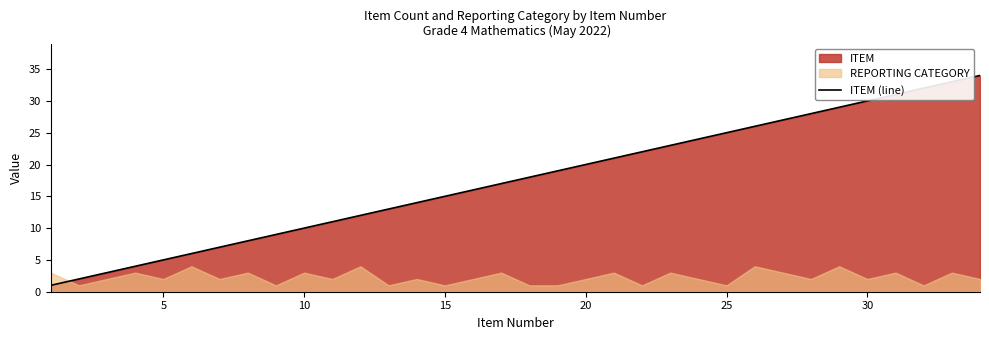

The ITEM (line) series shows 10 at 10. True or false?

True